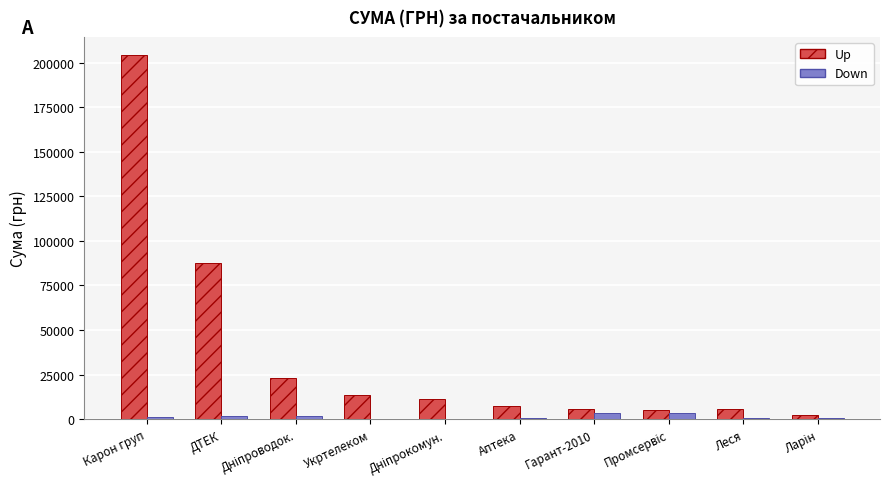

What is the approximate value of Down at Карон груп?

1334.3